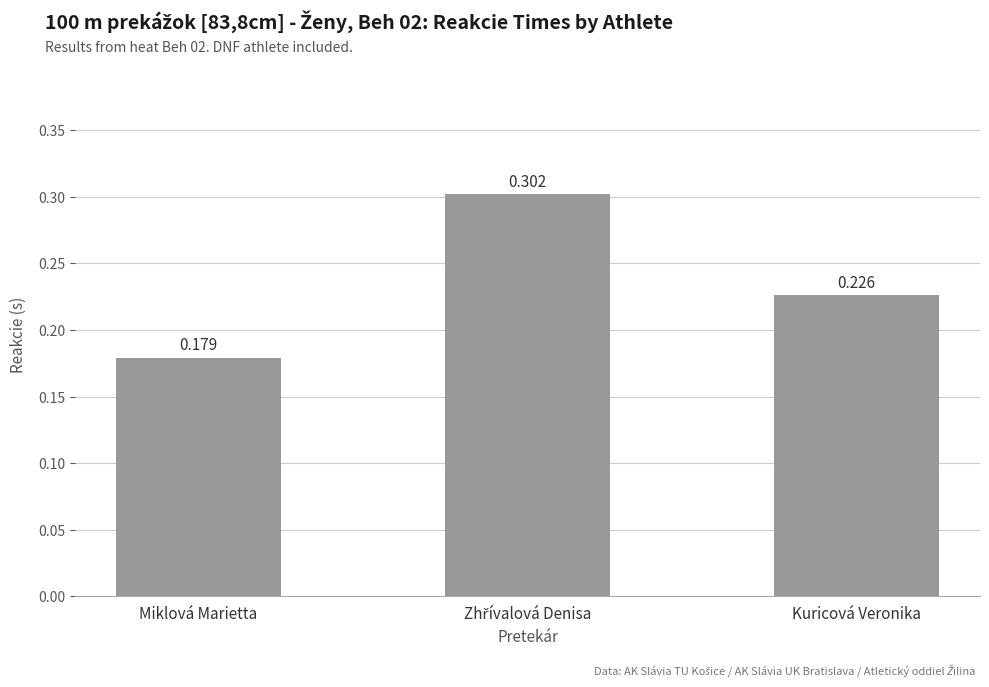

At which category does the chart reach its minimum across all series?

Miklová Marietta